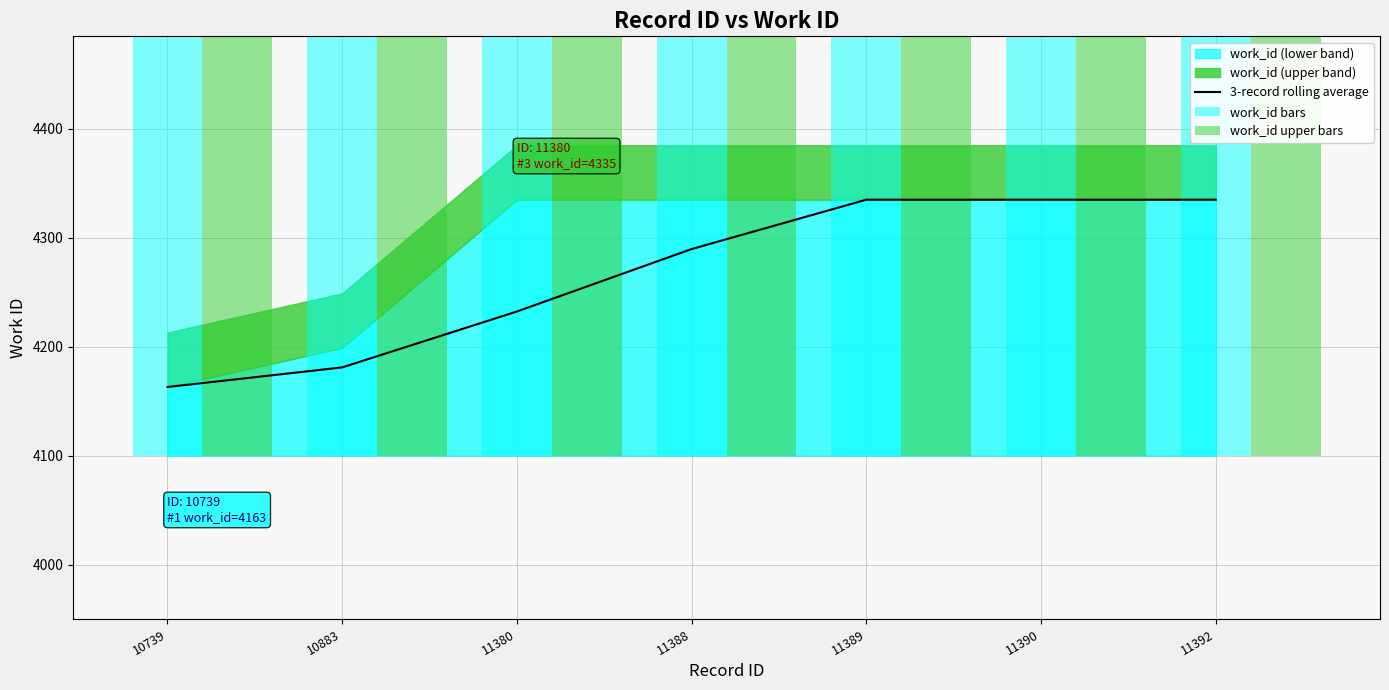

The 3-record rolling average series shows 2512.1 at 11380. True or false?

False